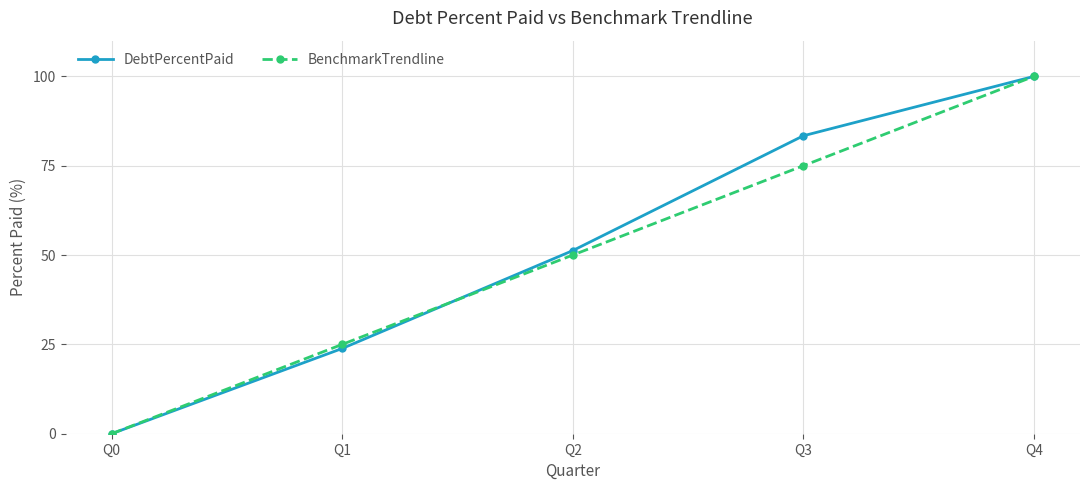

Where is DebtPercentPaid nearest to the value 50?

Q2